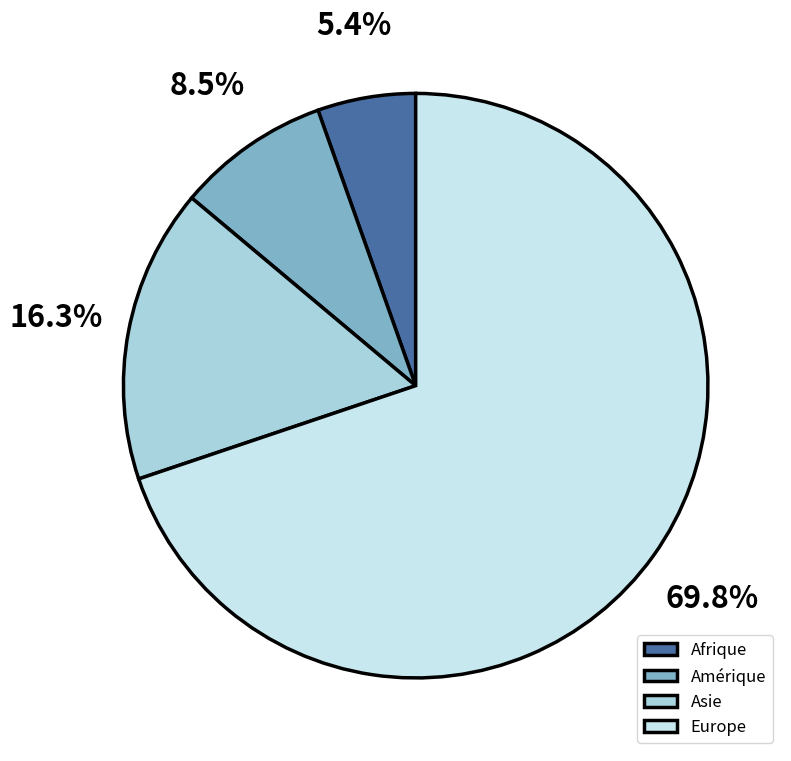

How many segments does this pie chart have?

4